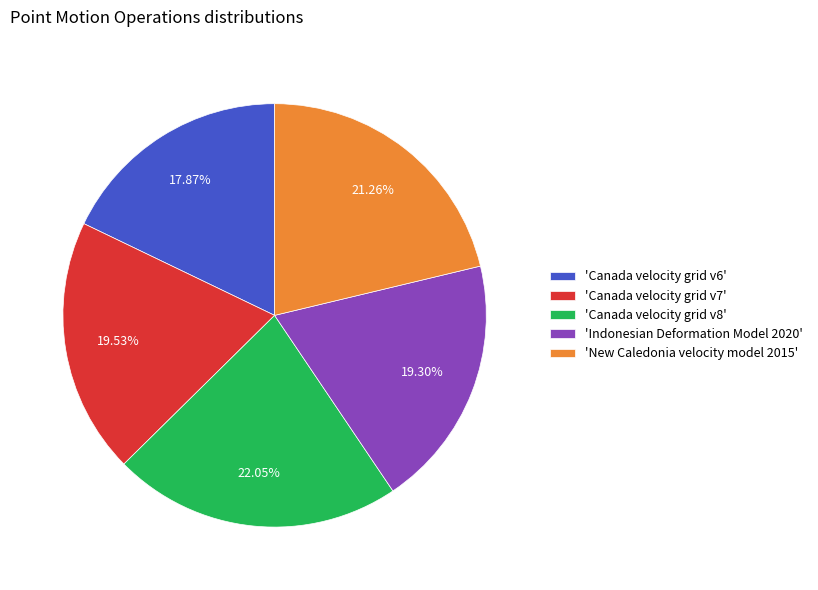

Between 'Canada velocity grid v7' and 'Canada velocity grid v6', which is larger?

'Canada velocity grid v7'